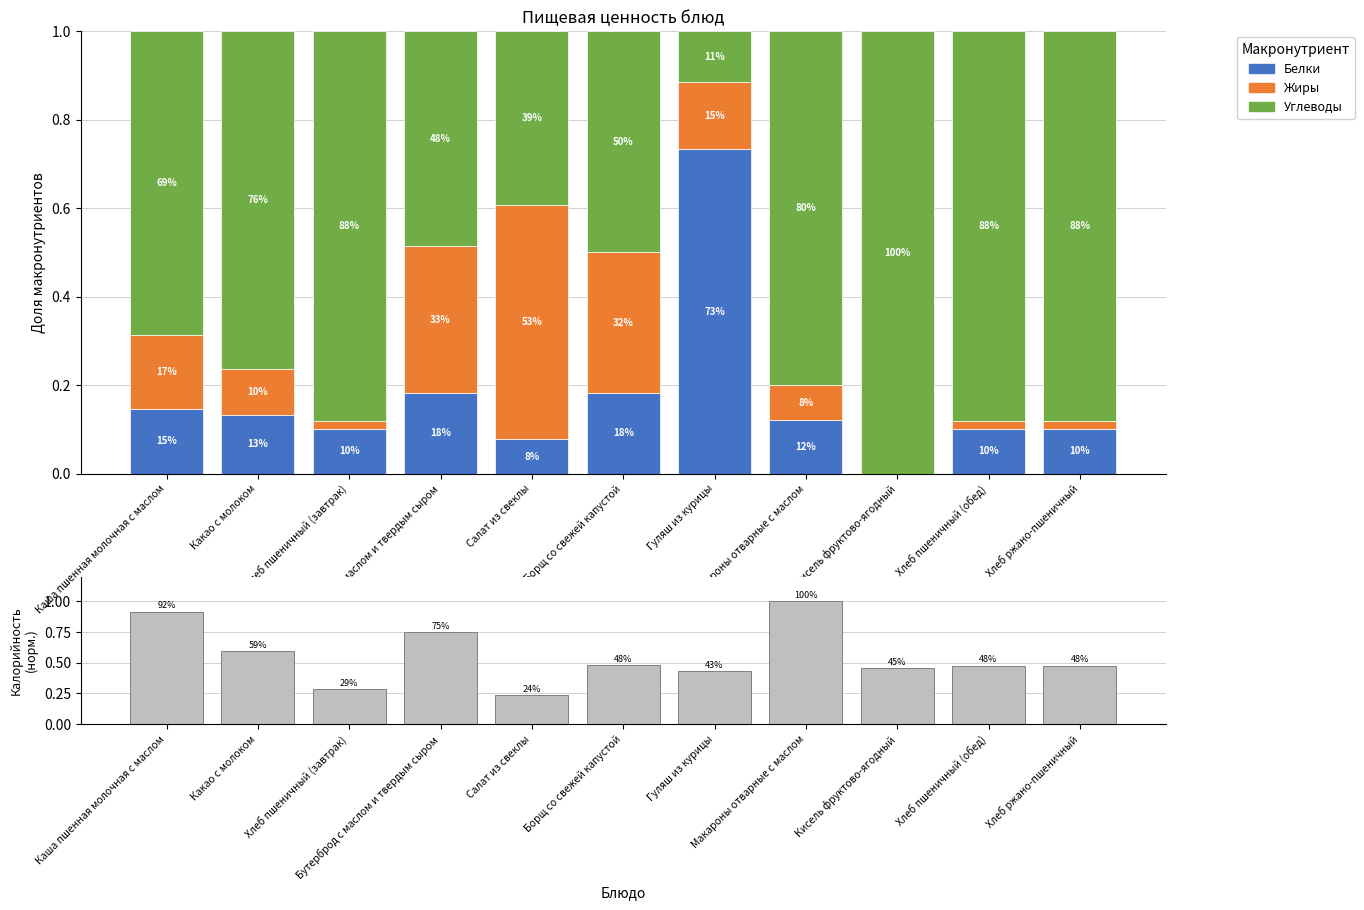

What is the difference between the Углеводы values at Каша пшенная молочная с маслом and Хлеб ржано-пшеничный?

0.2